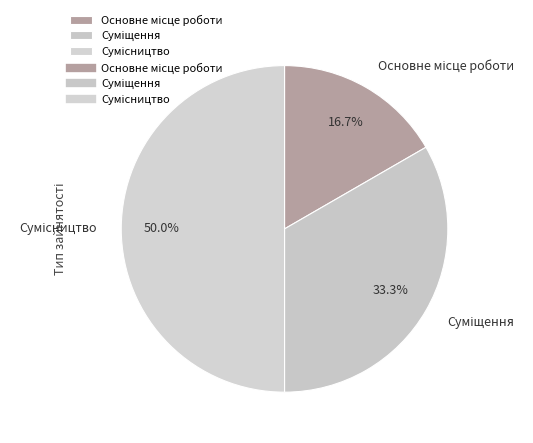

To the nearest percent, what is the average slice percentage?

33%